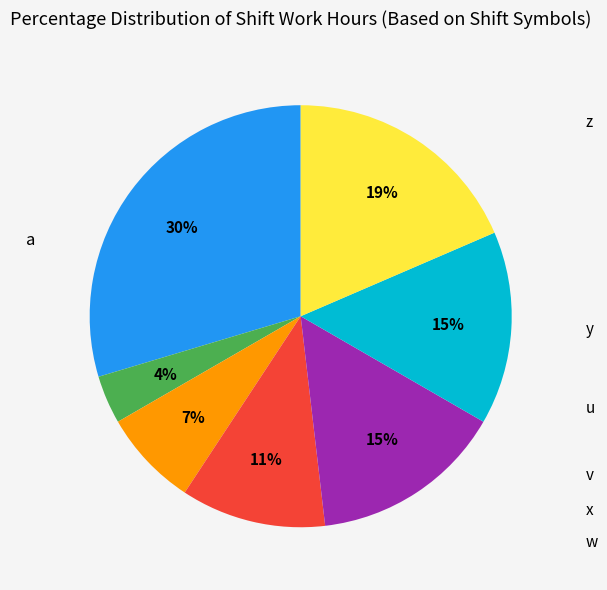

Is v the majority of the pie?

No